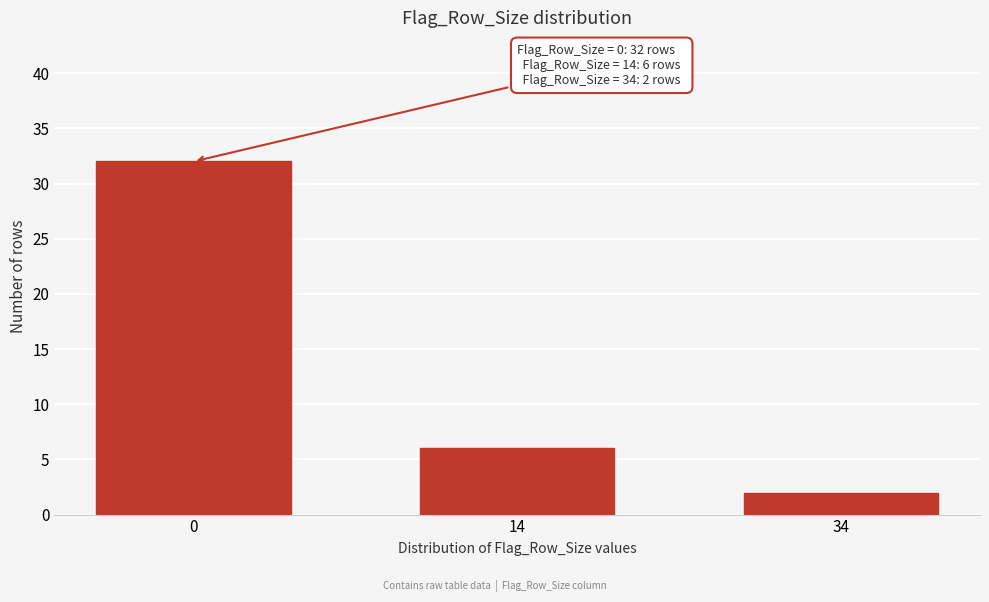

Reading left to right, extract all data points from this chart.

32	6	2